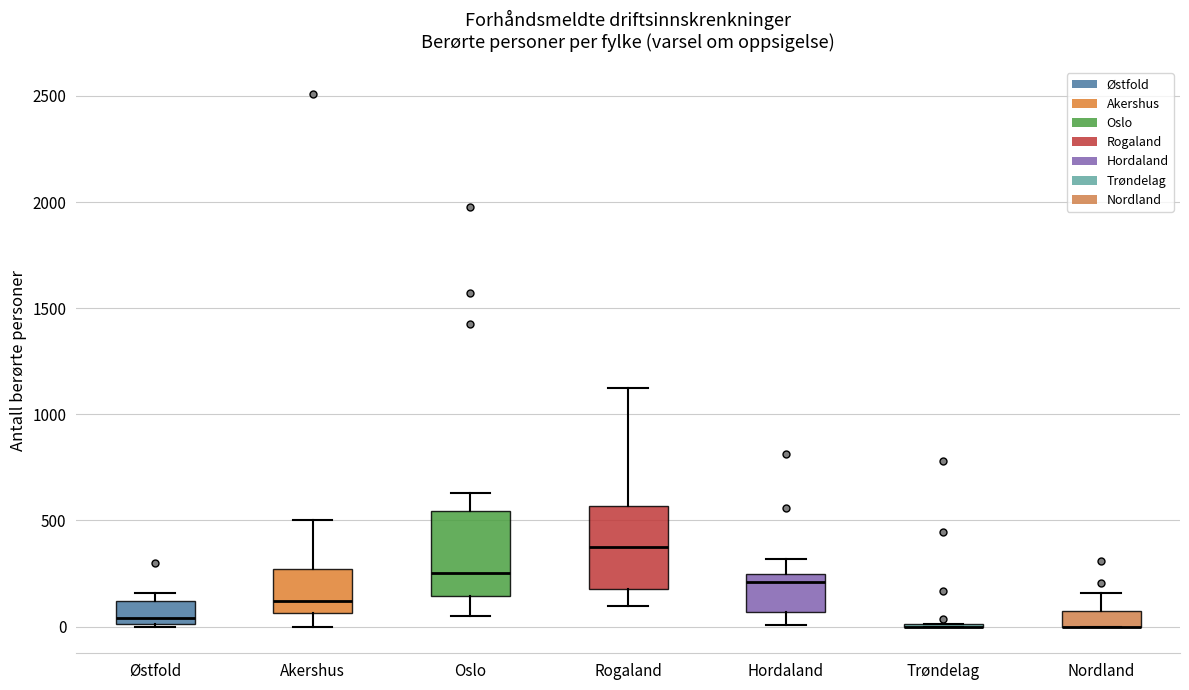

Where is the lower edge of the box for Akershus on the y-axis? The values are not printed on the chart, so give them approximately, as read against the axis.

50